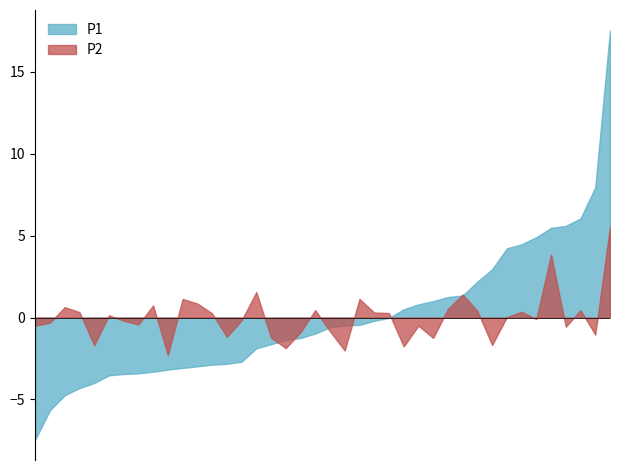

What is the greatest value displayed?

17.5